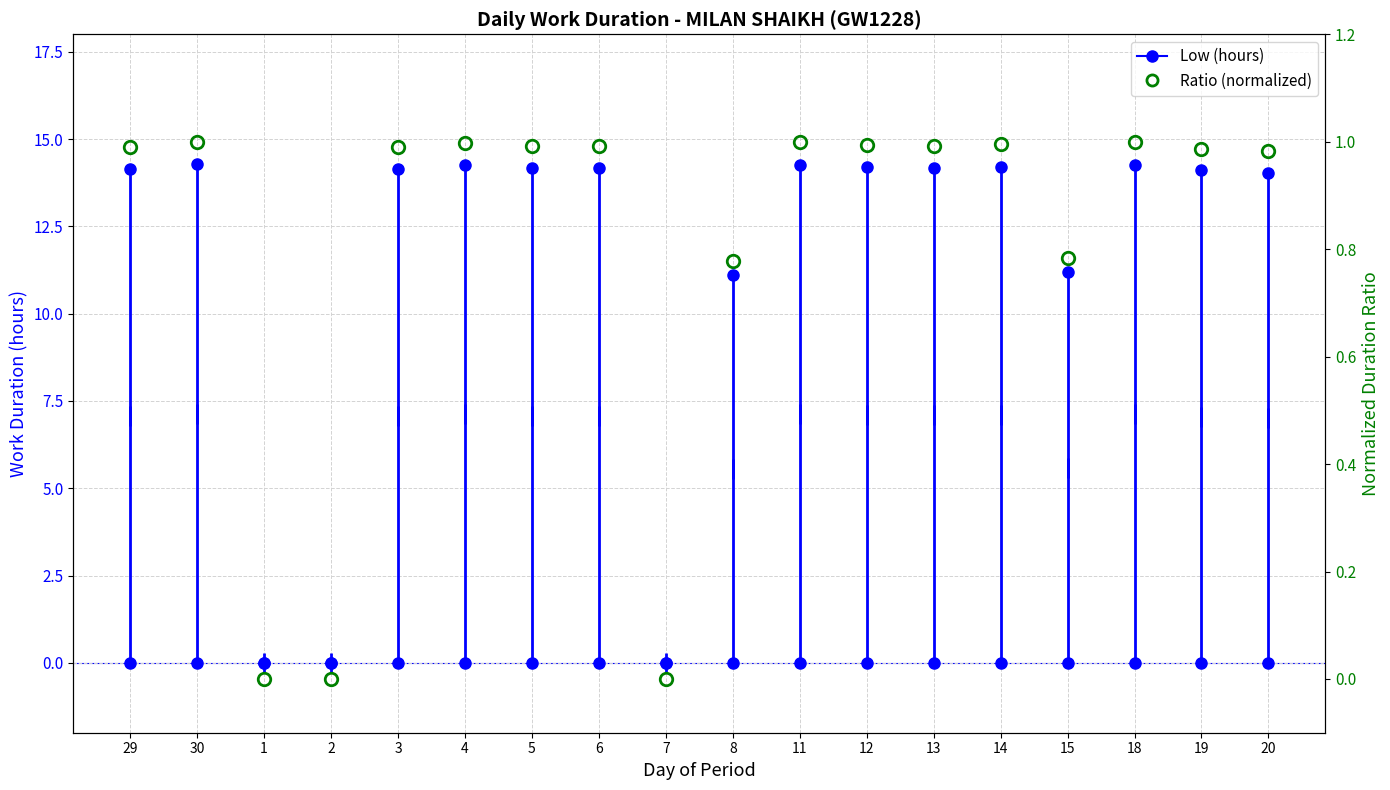

How many interior local valleys does the Low (hours) series have?

3